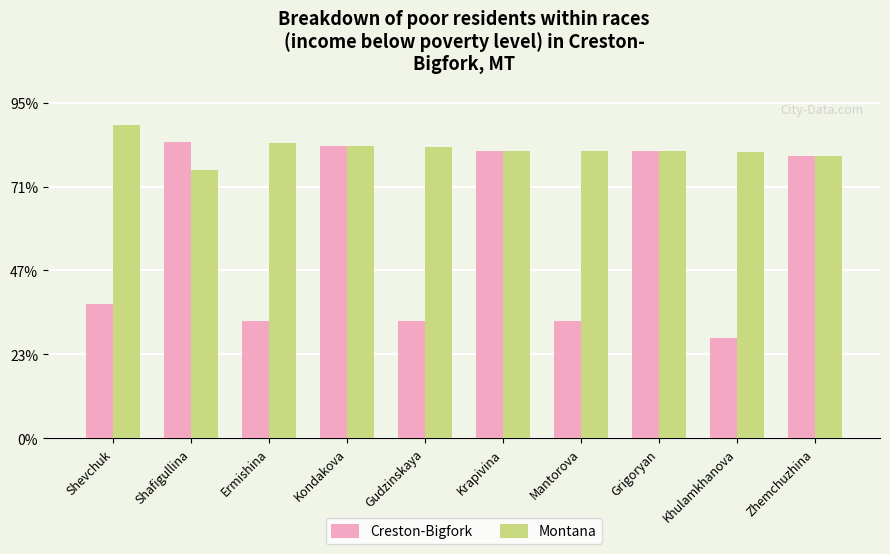

Between Kondakova and Khulamkhanova, which is larger?

Kondakova